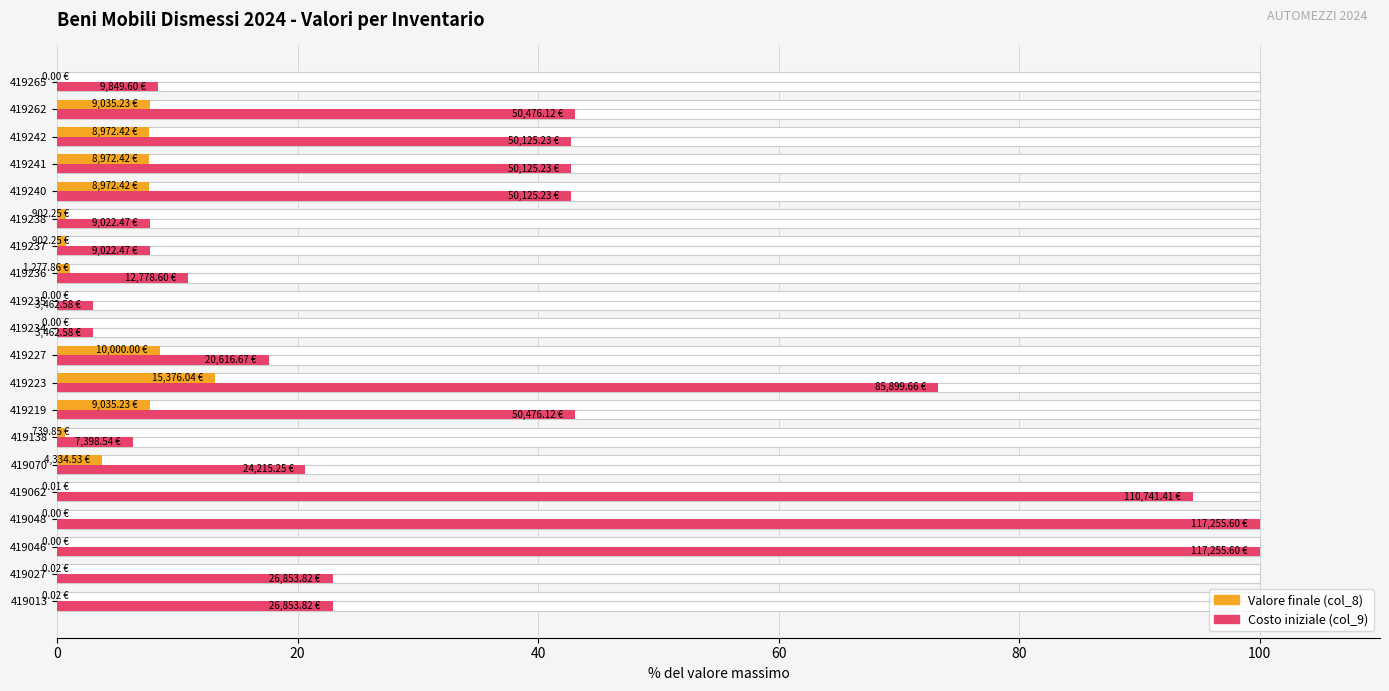

The value of Valore finale (col_8) at 419027 is 0.0. True or false?

False